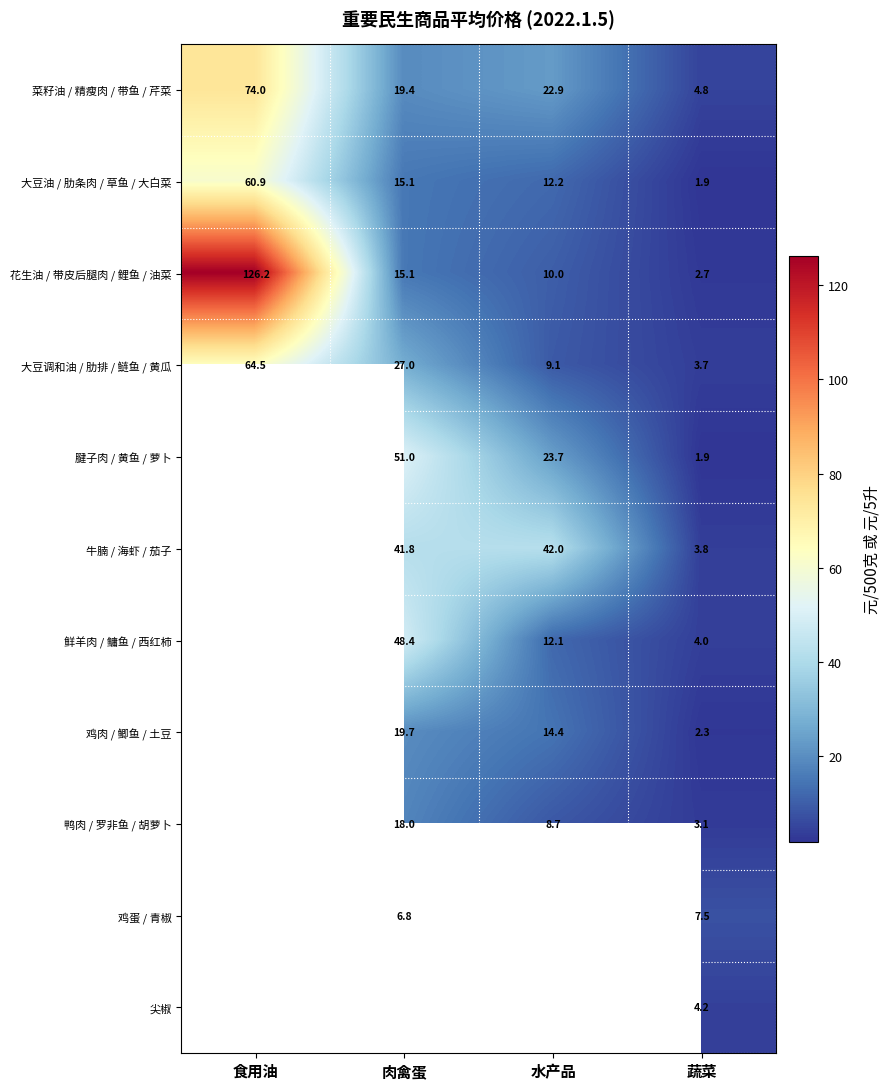

At which category is the sum across all series the highest?

蔬菜